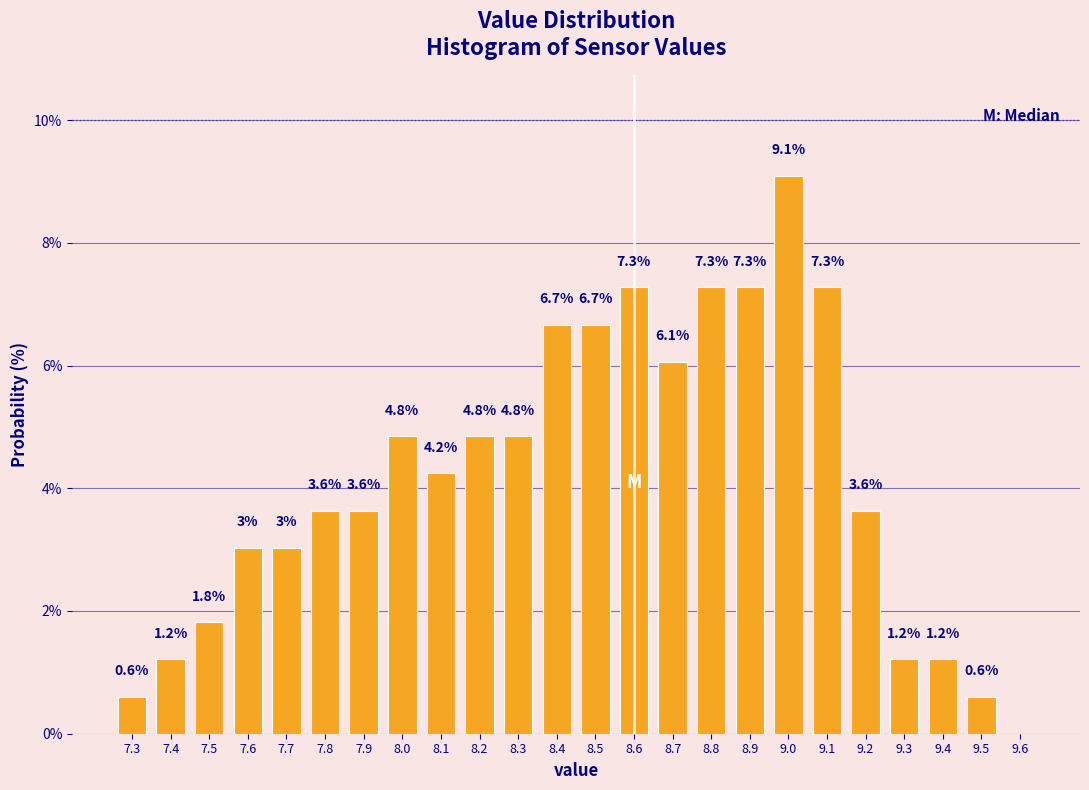

Over which range of the x-axis is the bar tallest?

8.95 to 9.05